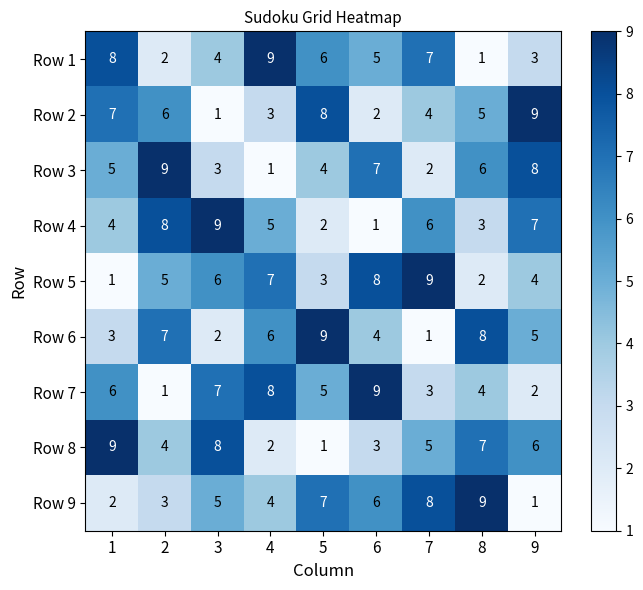

Rank the categories by Row 8 value from highest to lowest.

1, 3, 8, 9, 7, 2, 6, 4, 5